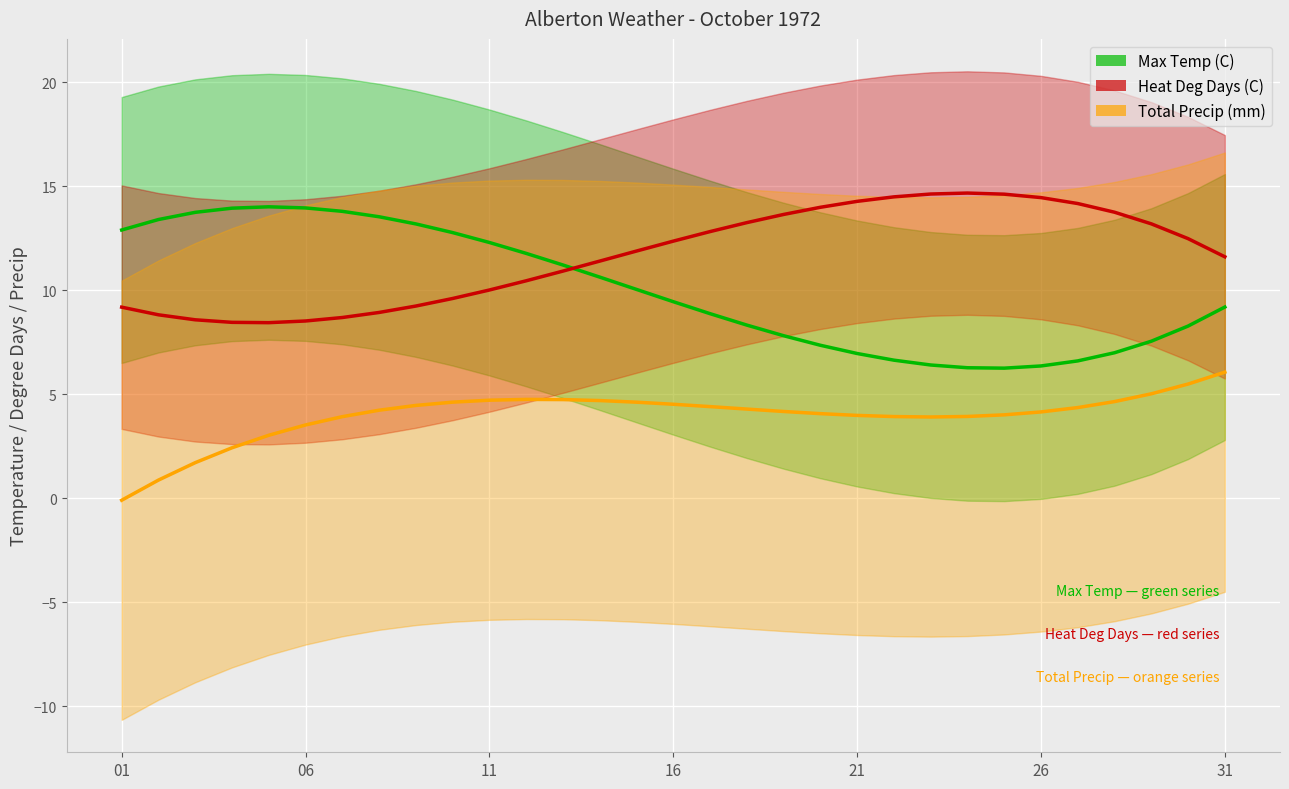

True or false: Total Precip (mm) and Max Temp (C) cross at least once.

False